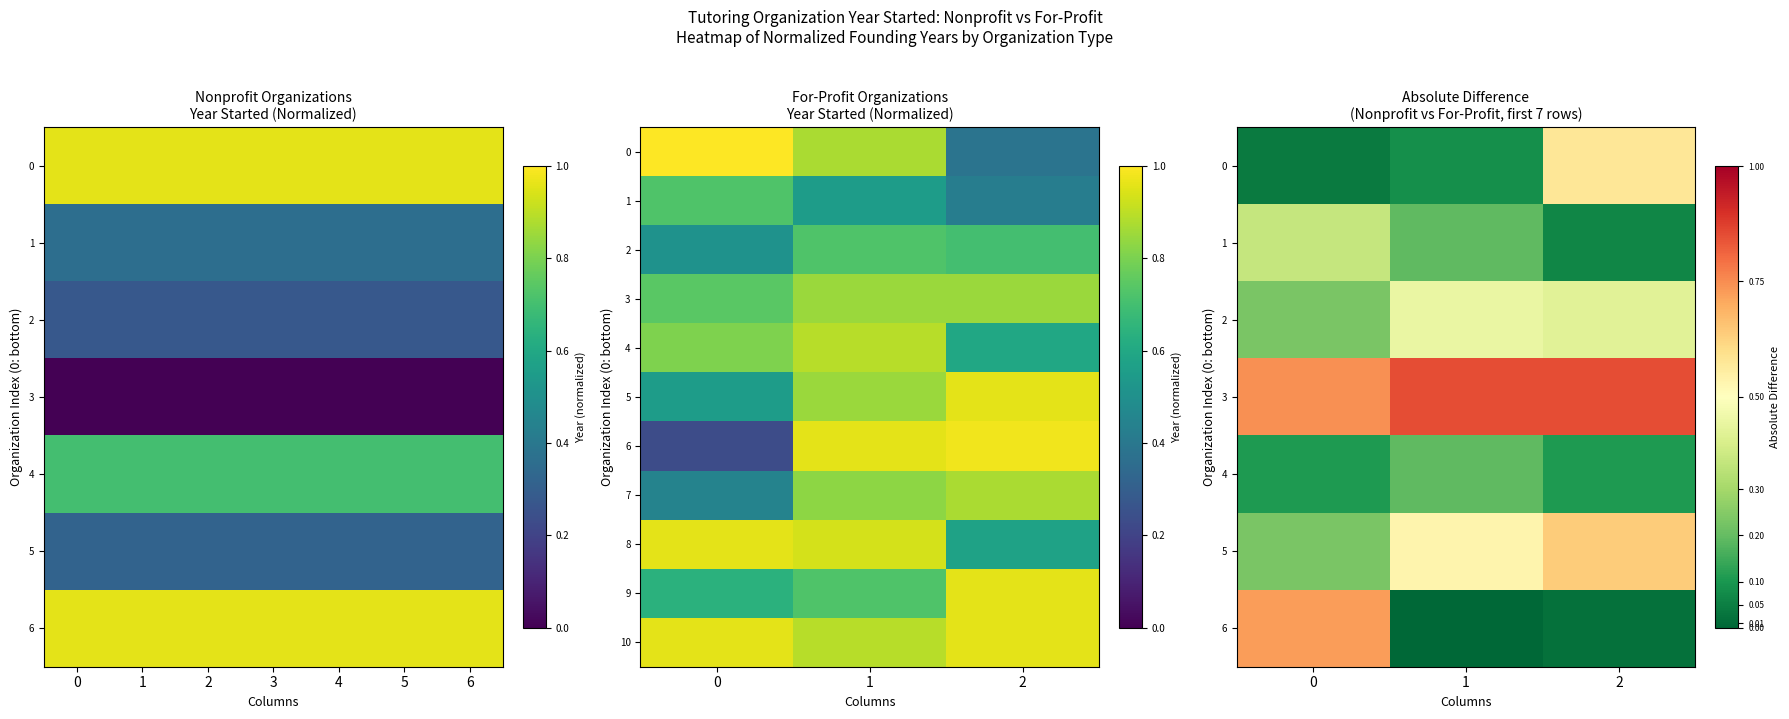

What is the spread (max minus min) of values at 0?

0.9